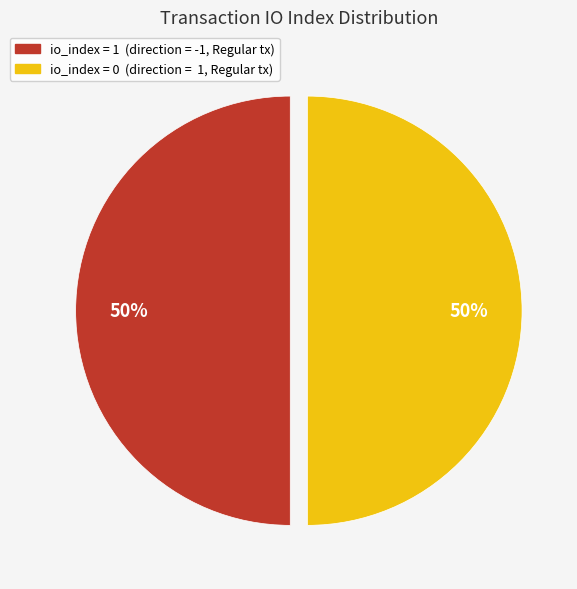

Count the number of slices in the pie.

2